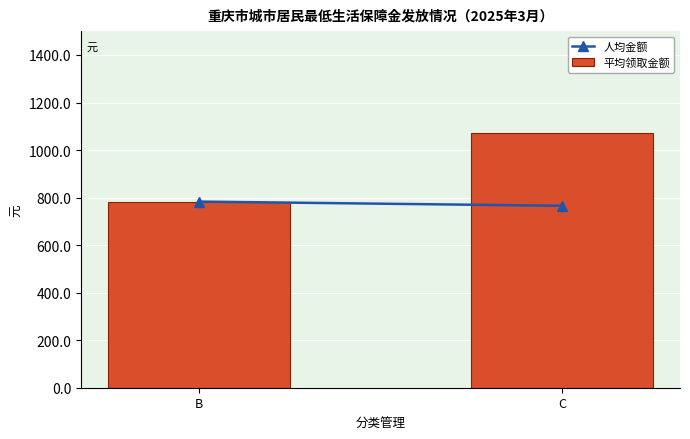

The chart shows a value of 783.2 at B. True or false?

True